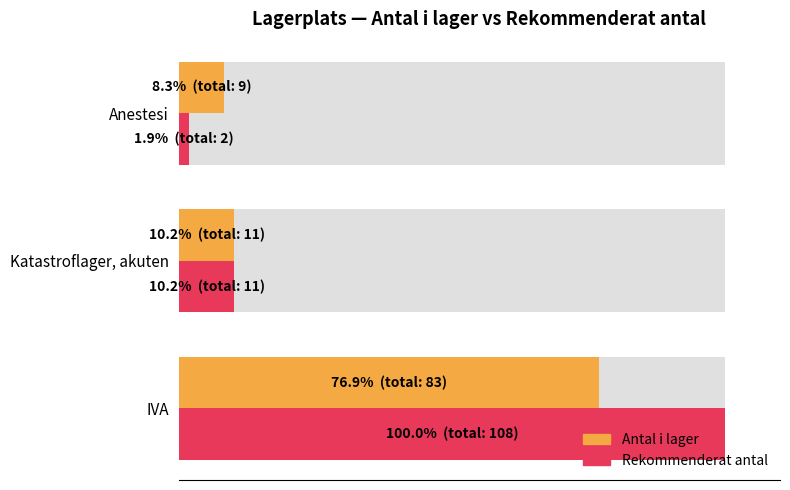

Rank the series at 20 from lowest to highest value.

Antal i lager, Rekommenderat antal